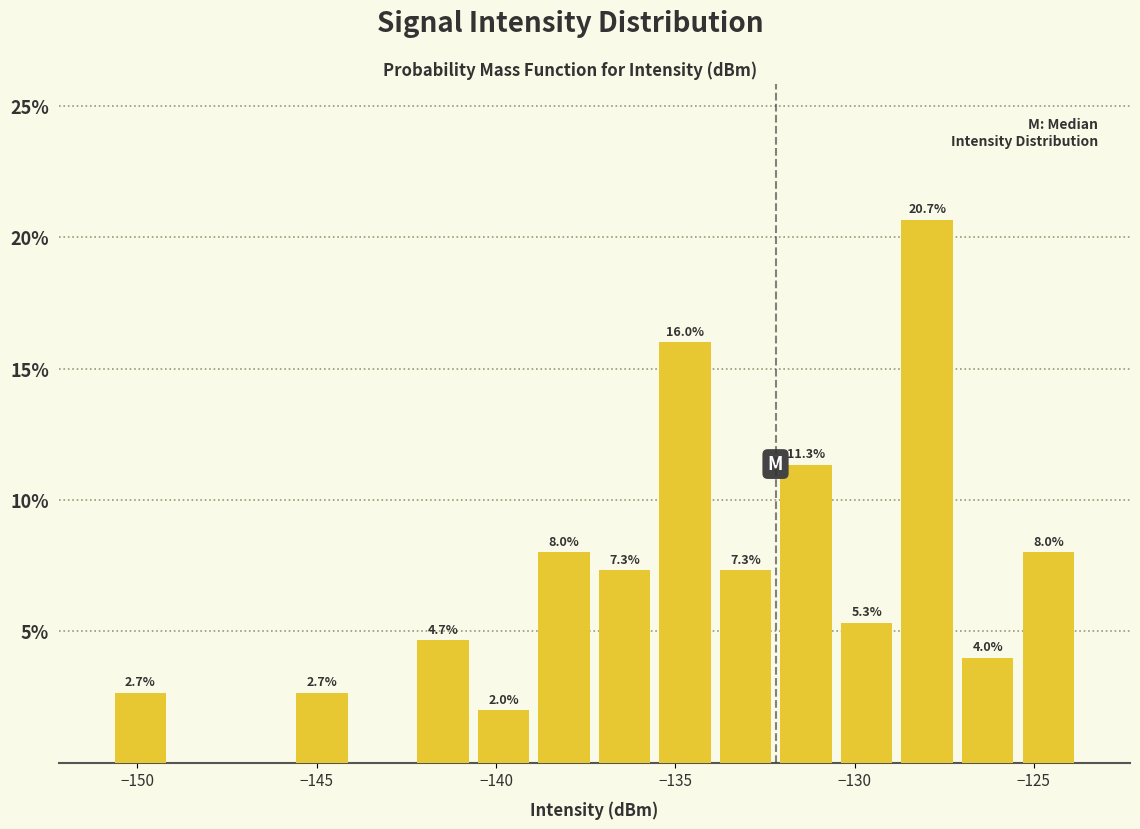

Around what value on the x-axis is the tallest bar? Give the approximate position of its centre, as read against the axis.

-128.0